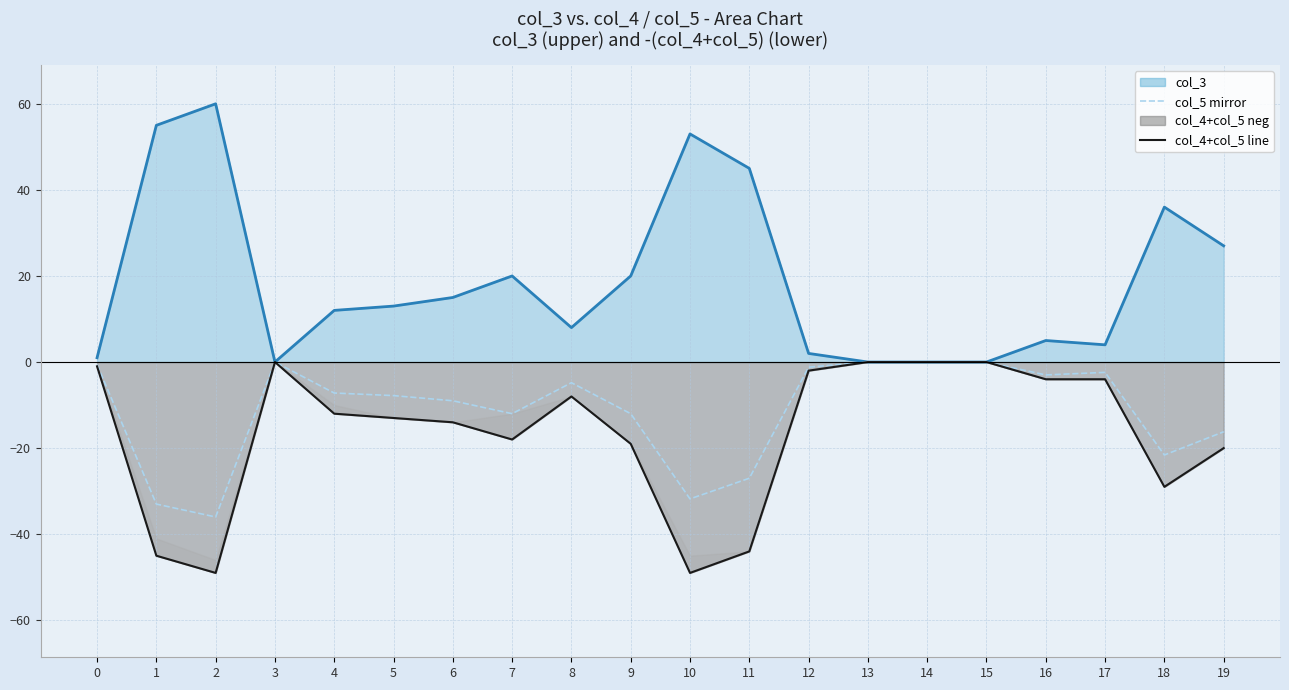

What is the value of the col_4+col_5 line point at the 12th from the left?

-44.0